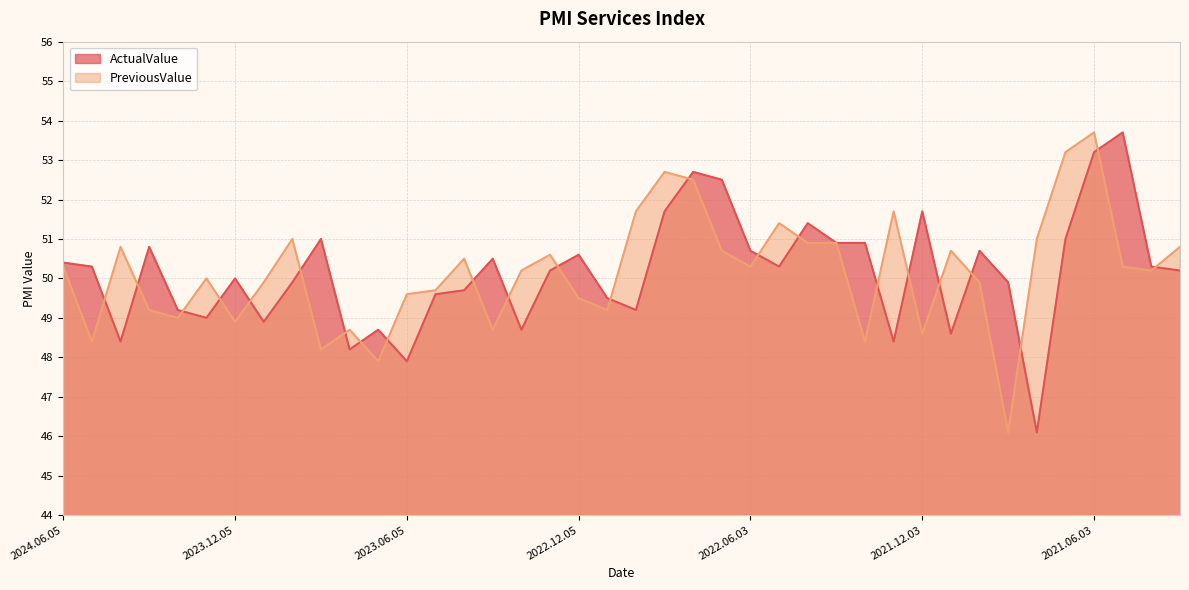

True or false: ActualValue has more than 1 points higher than both neighbors.

True